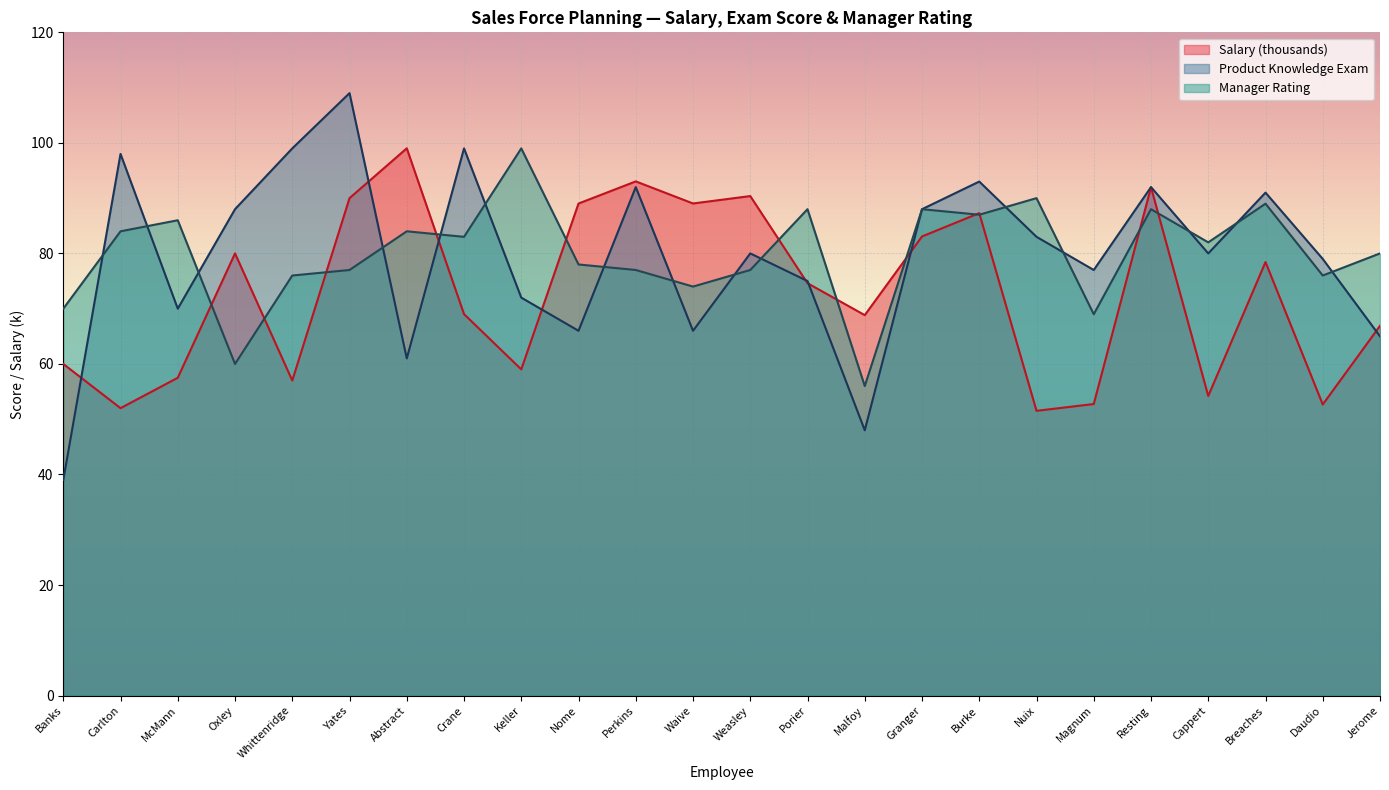

What position from the left is Crane?

8